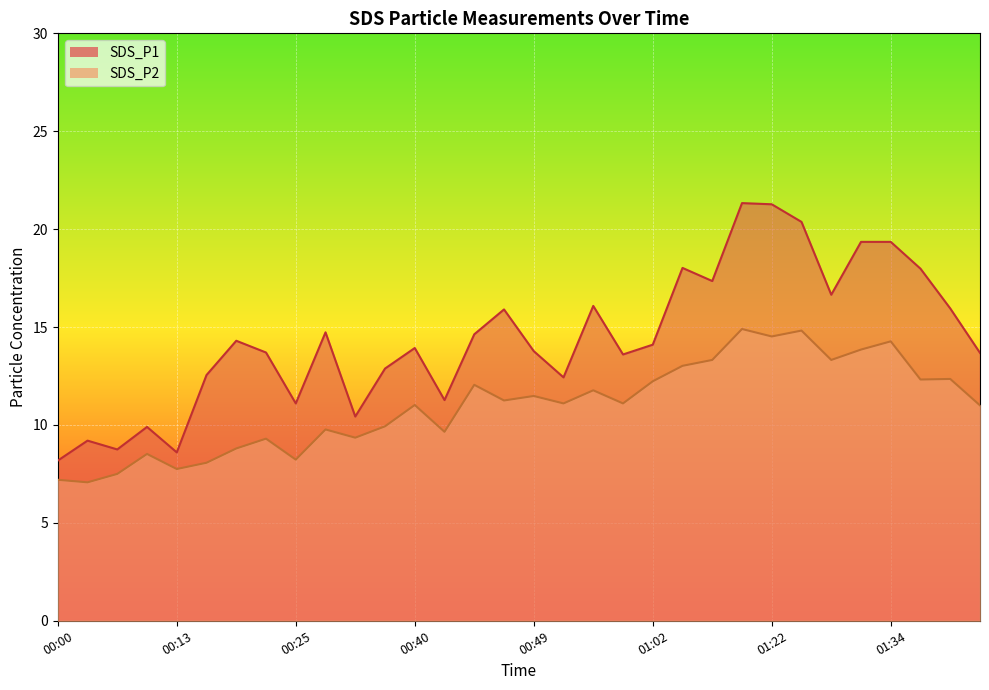

What is the spread (max minus min) of values at 01:41?

3.6